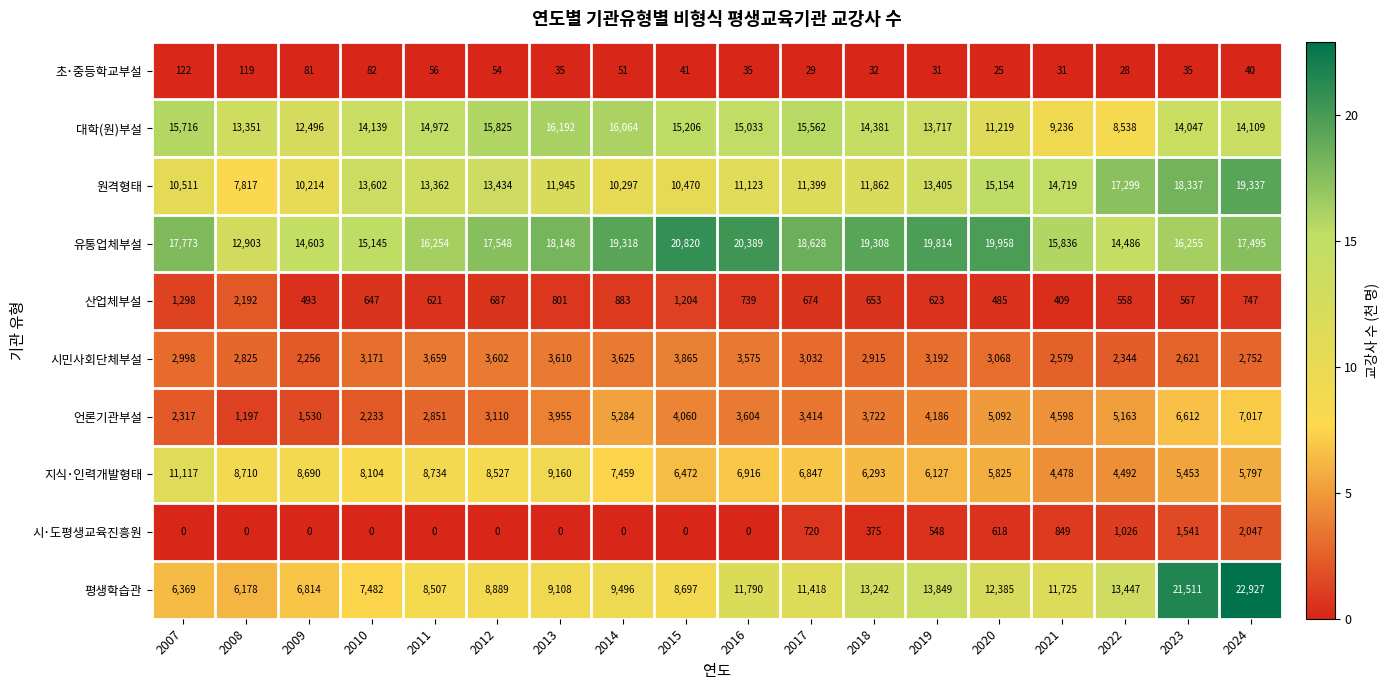

Is it true that 시･도평생교육진흥원 equals 0 at 2015?

True